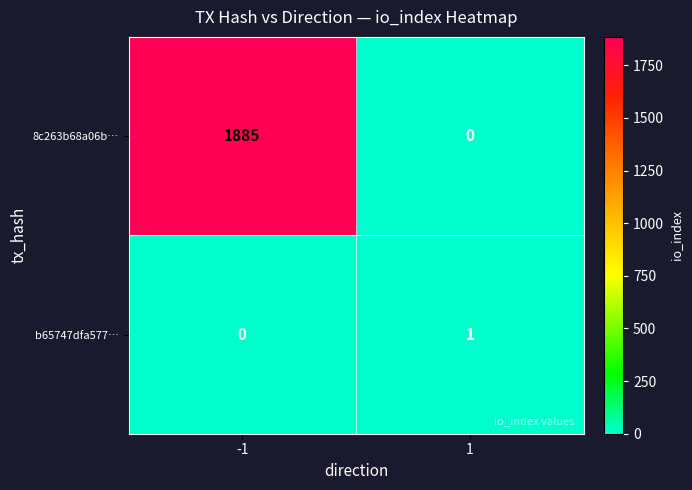

Count the number of data series in this chart.

2